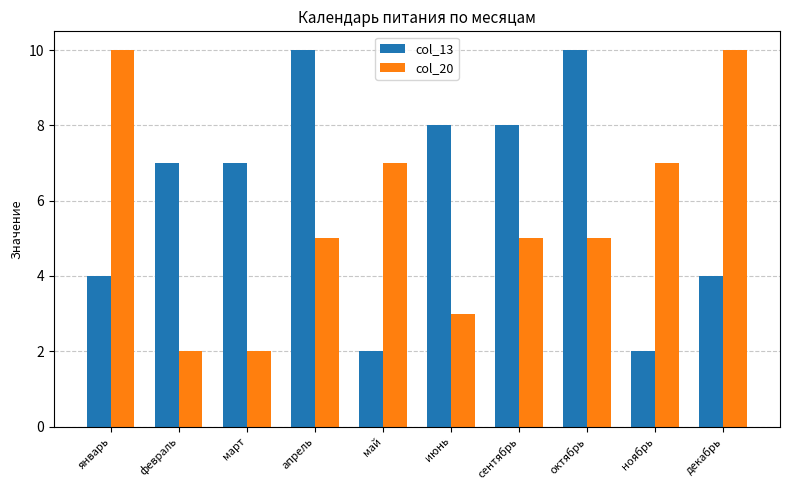

At how many categories does at least one series exceed 3?

10